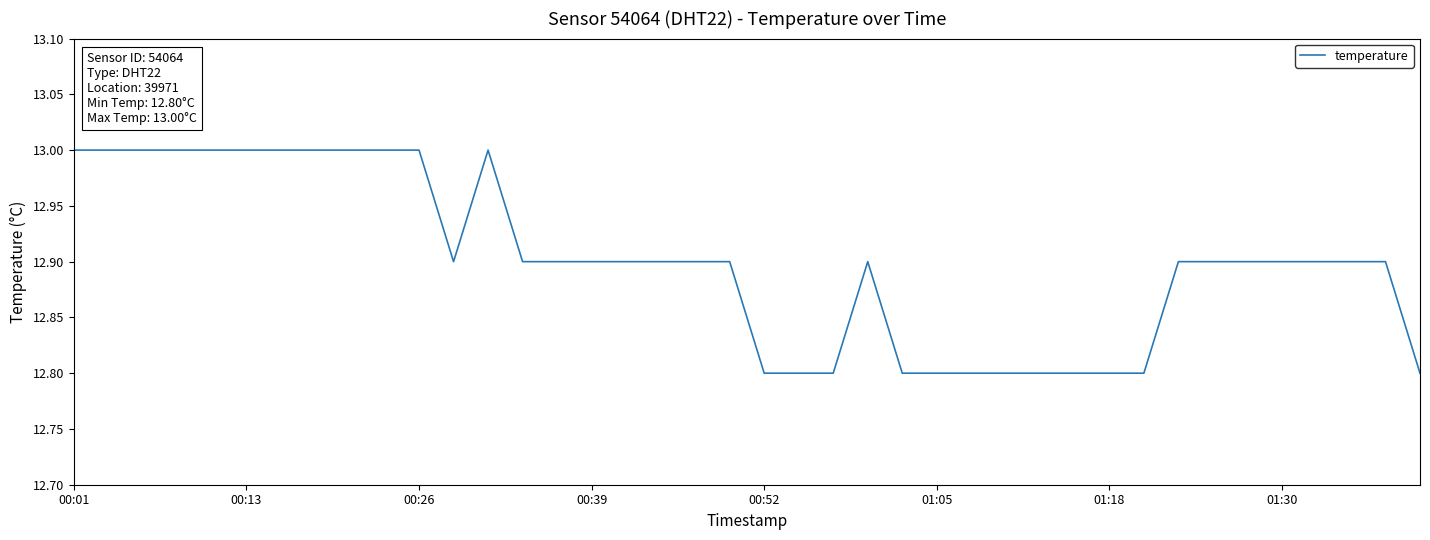

What is the greatest value displayed?

13.0